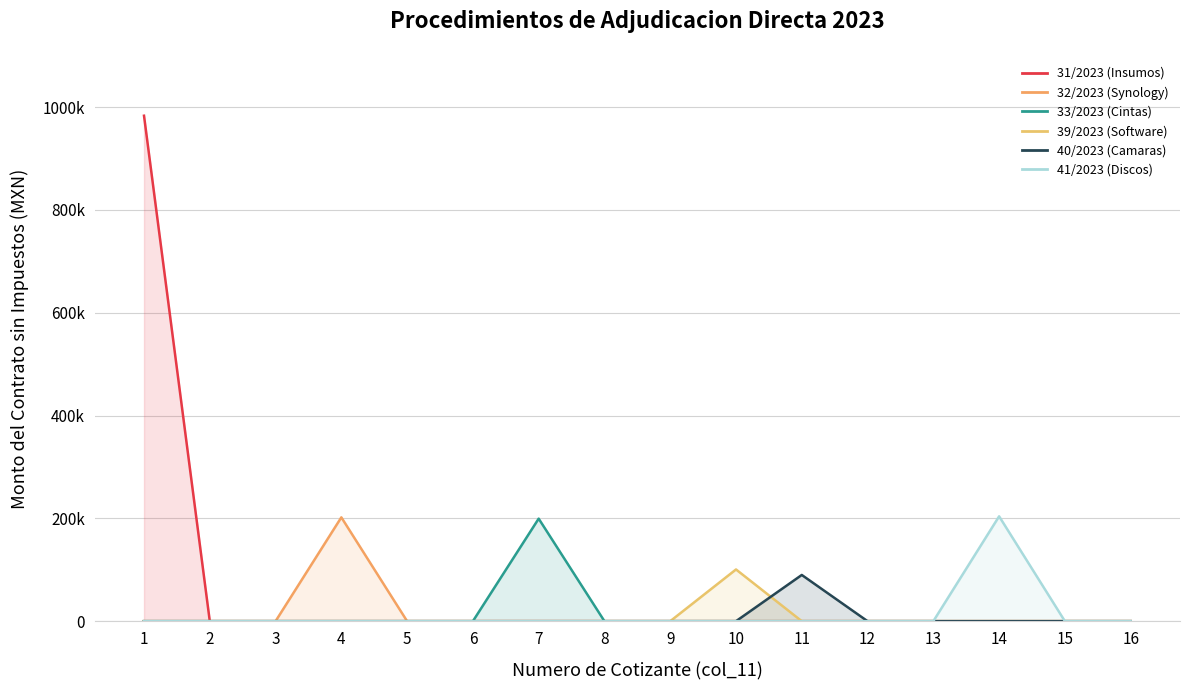

The 32/2023 (Synology) series shows 0.0 at 14. True or false?

True